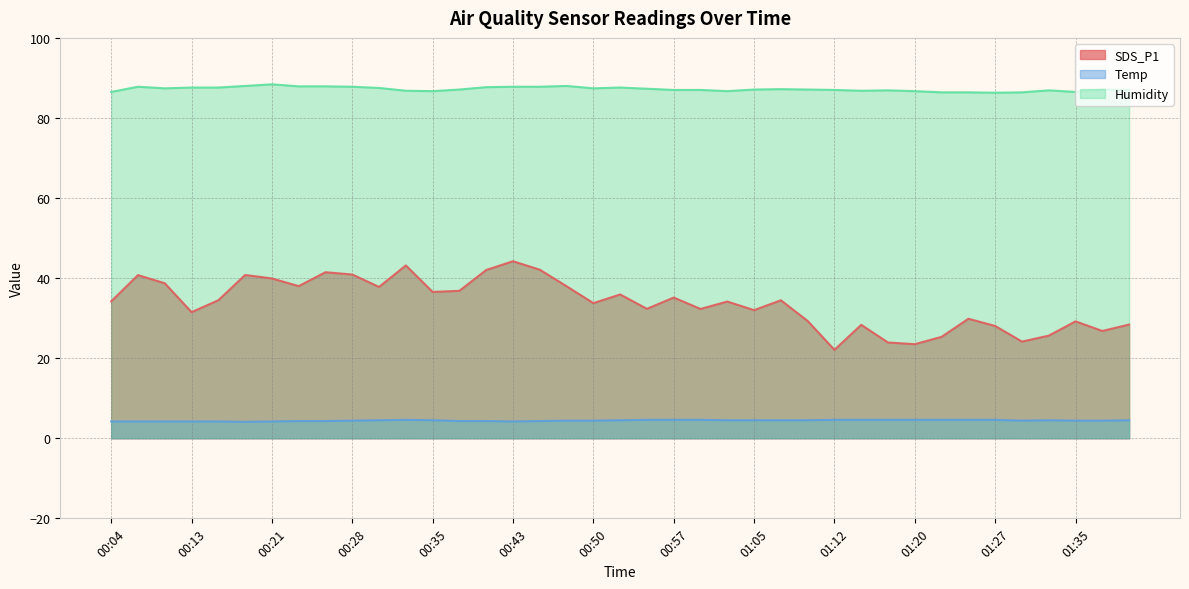

How many series are shown in this chart?

3